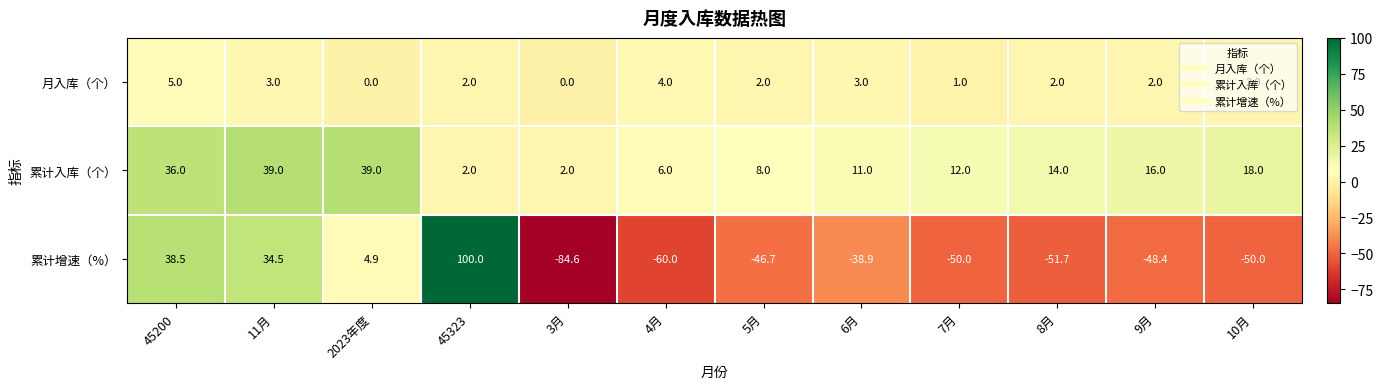

Which series changed the most between 7月 and 10月?

累计入库（个）